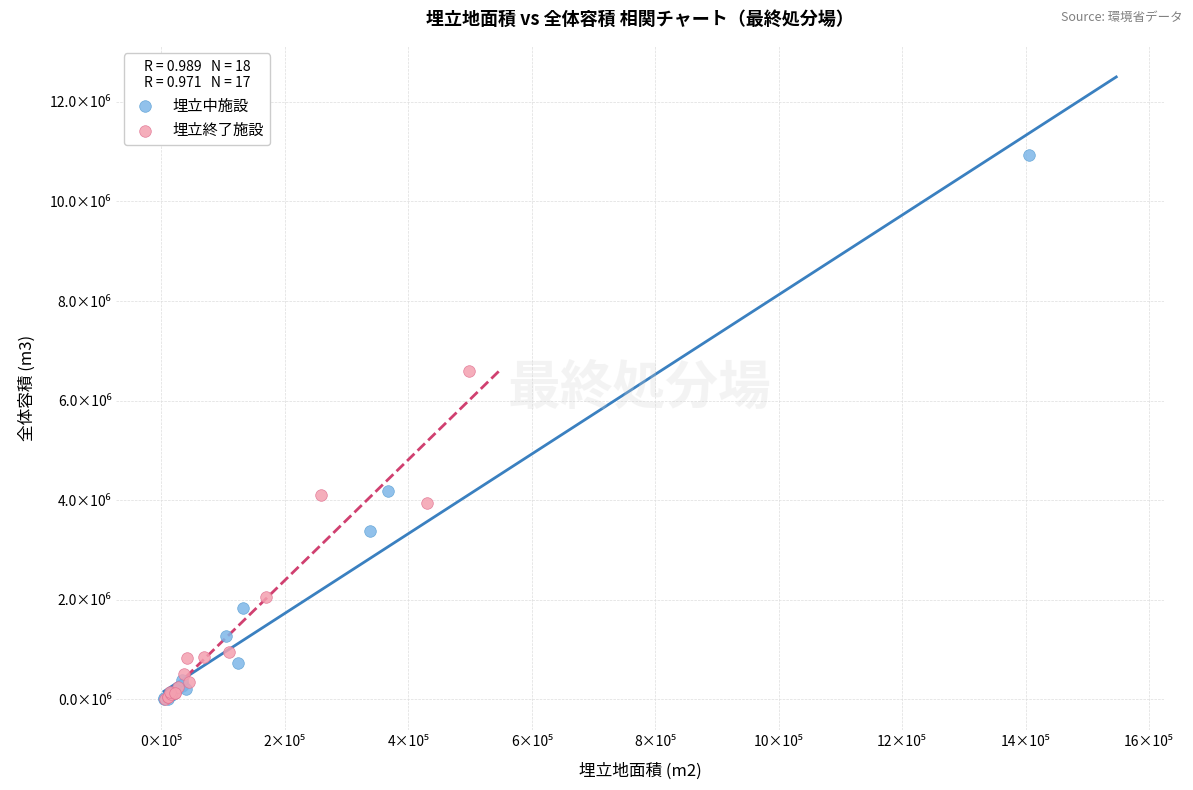

What are all the series names shown in the legend?

埋立中施設, 埋立終了施設